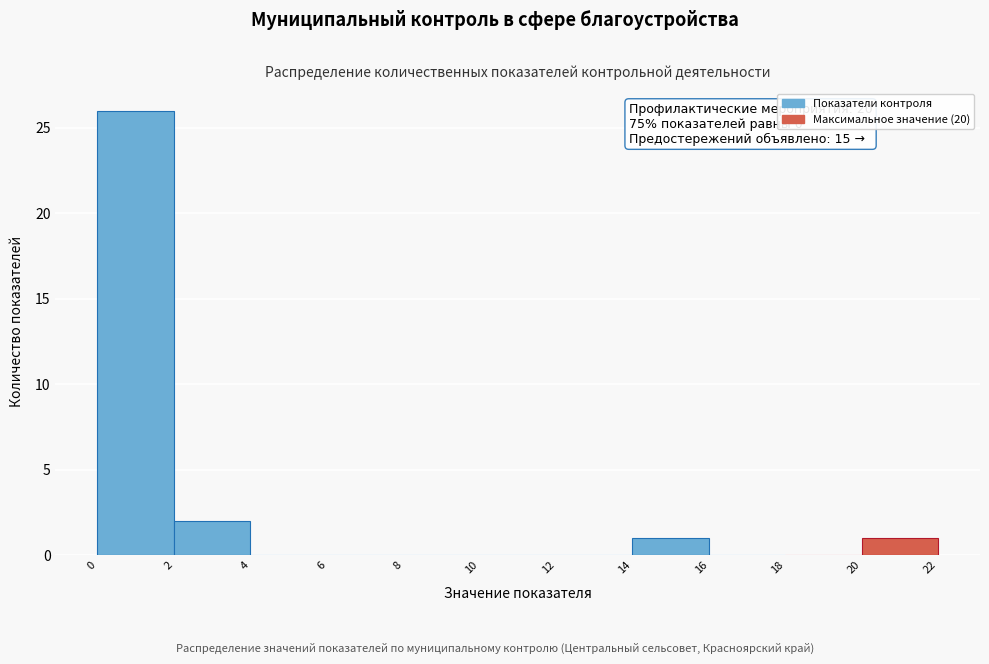

Over which range of the x-axis is the bar tallest?

0 to 2